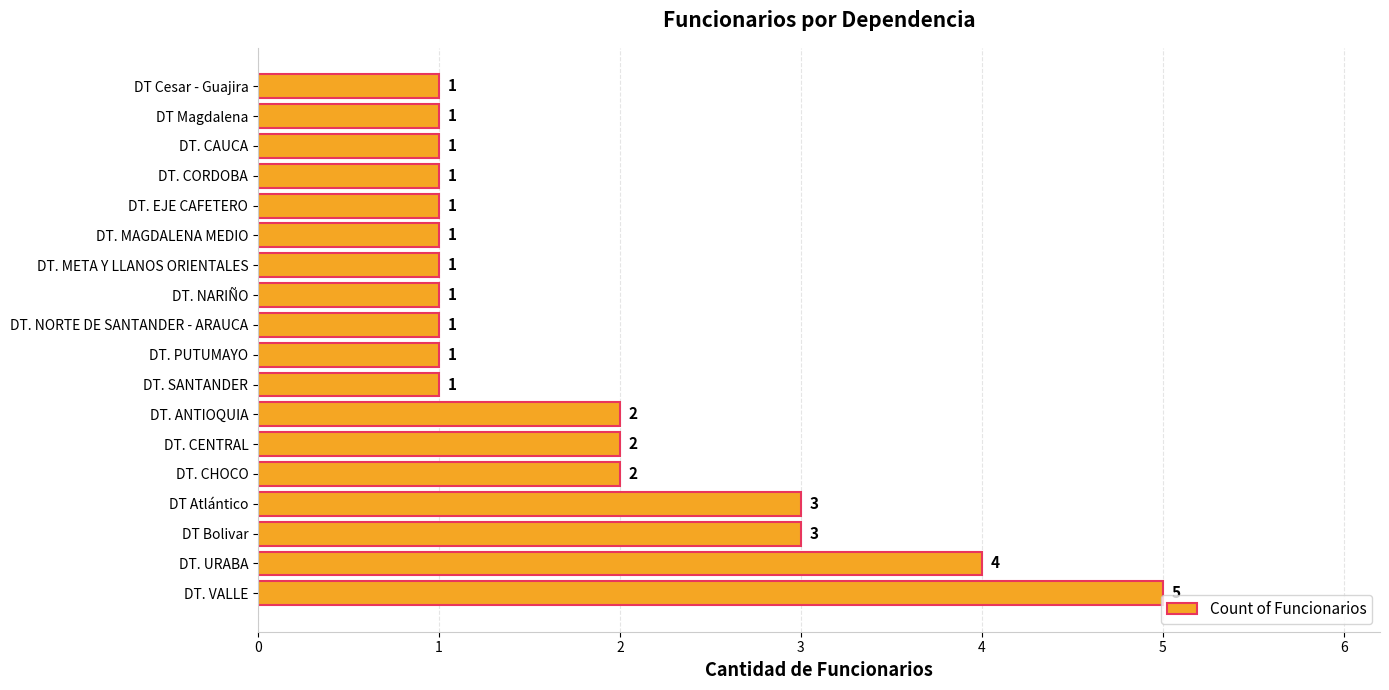

The chart shows a value of 1 at DT Cesar - Guajira. True or false?

True